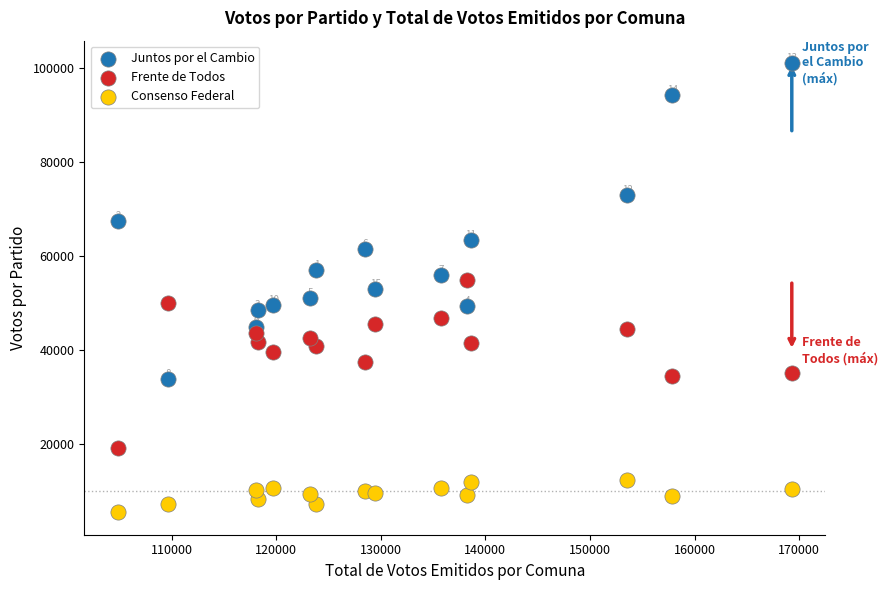

Which series contains the lowest Y value?

Consenso Federal